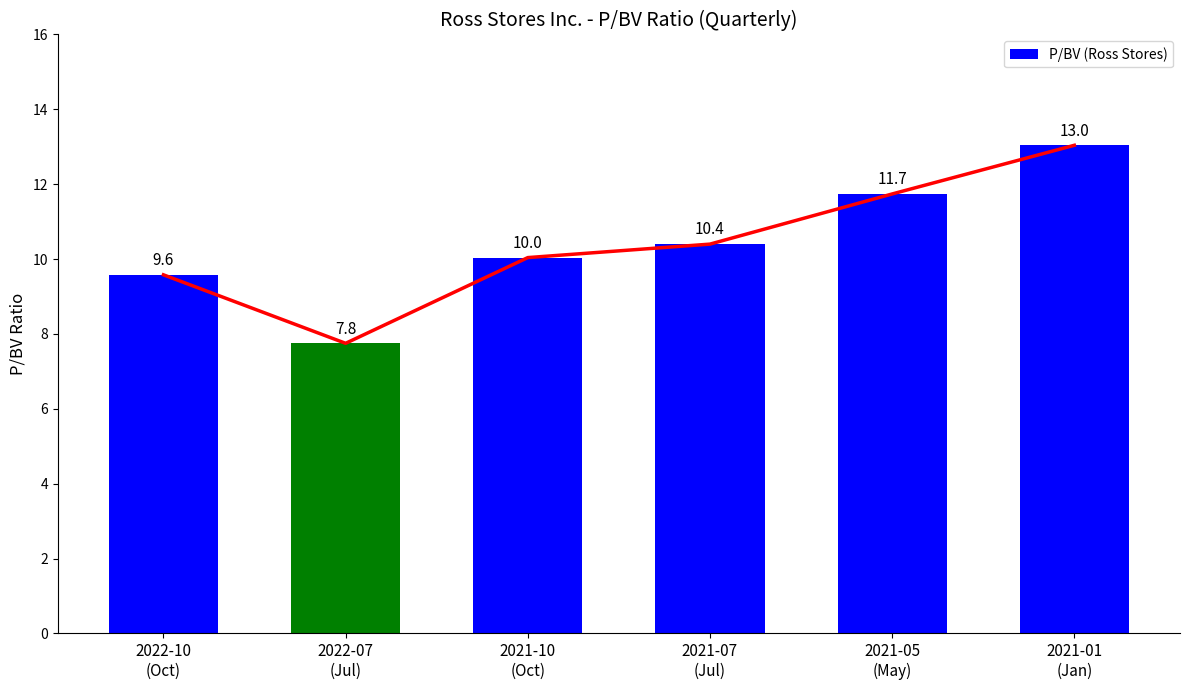

How many data points are less than 10?

2